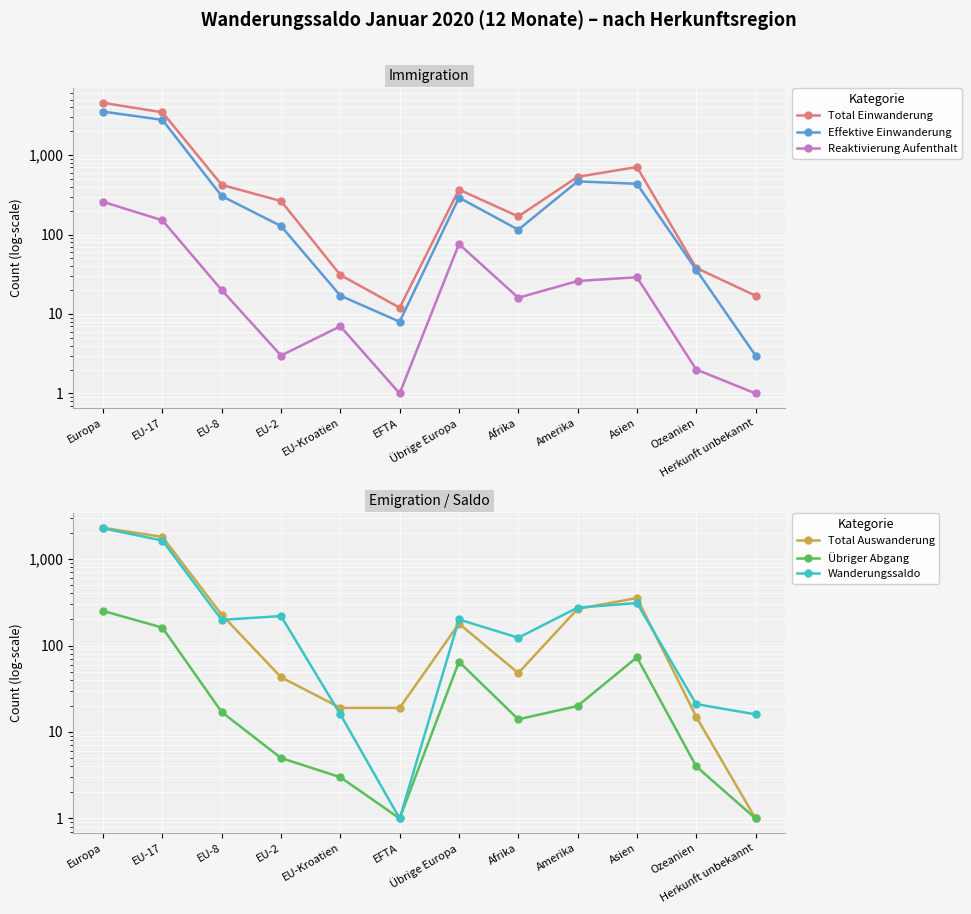

What is the average value of the Wanderungssaldo series?

440